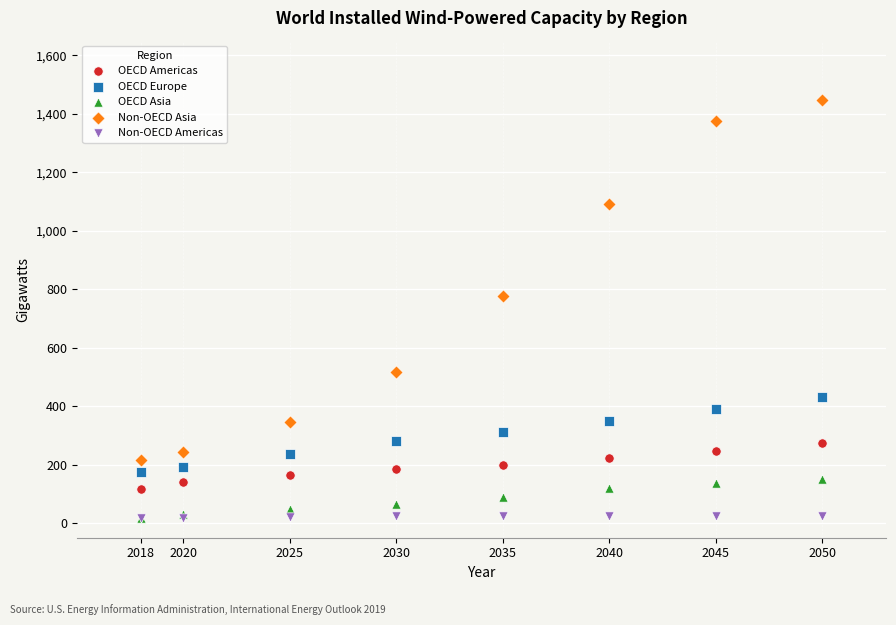

Across all series, what Y value is closest to 731?

778.1